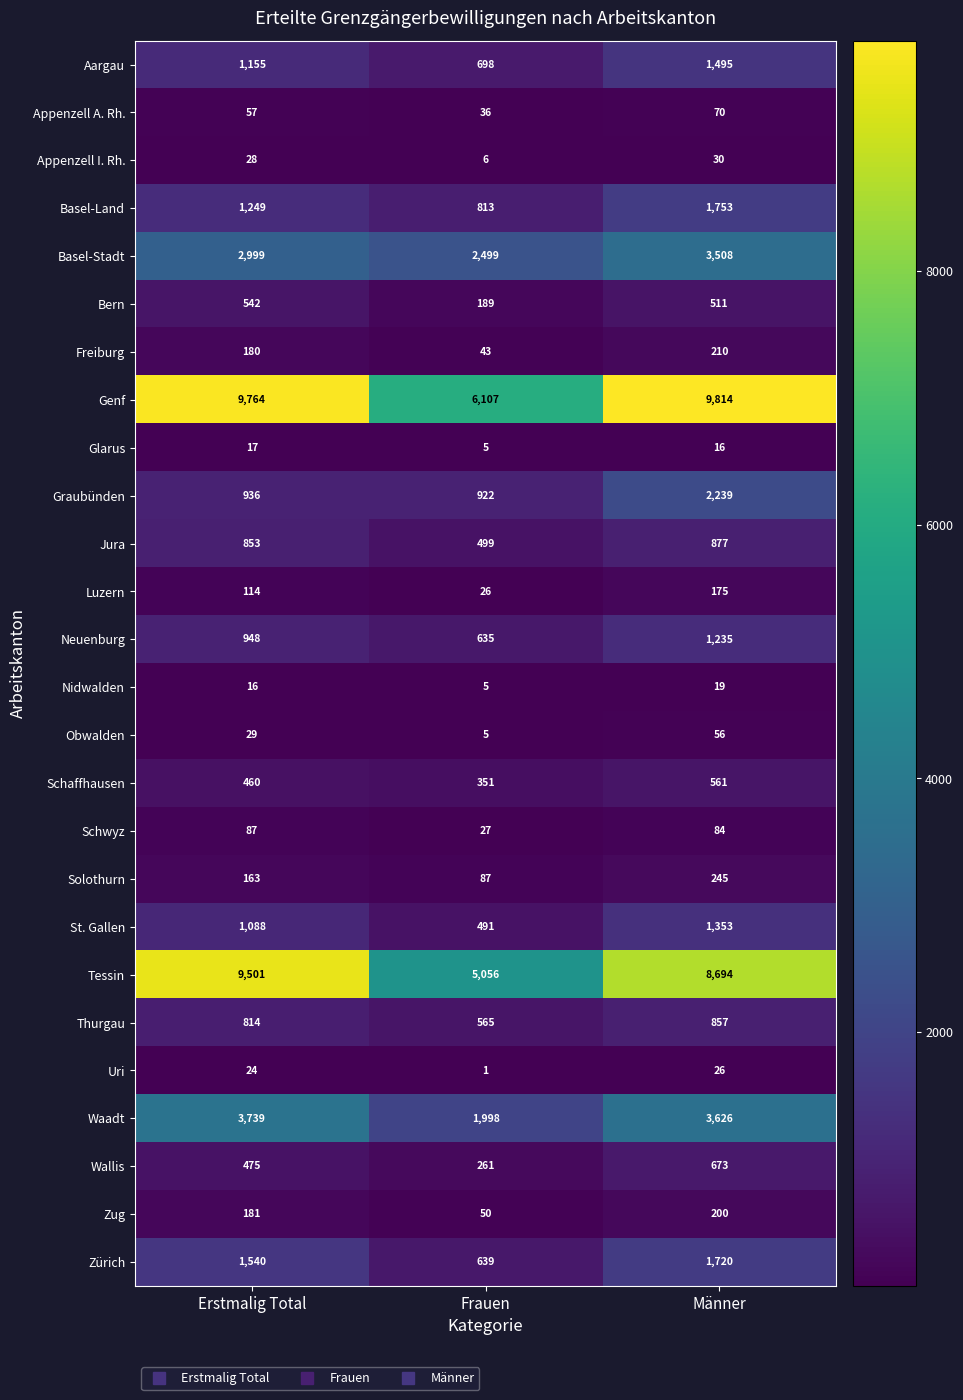

What is the smallest value displayed?

1